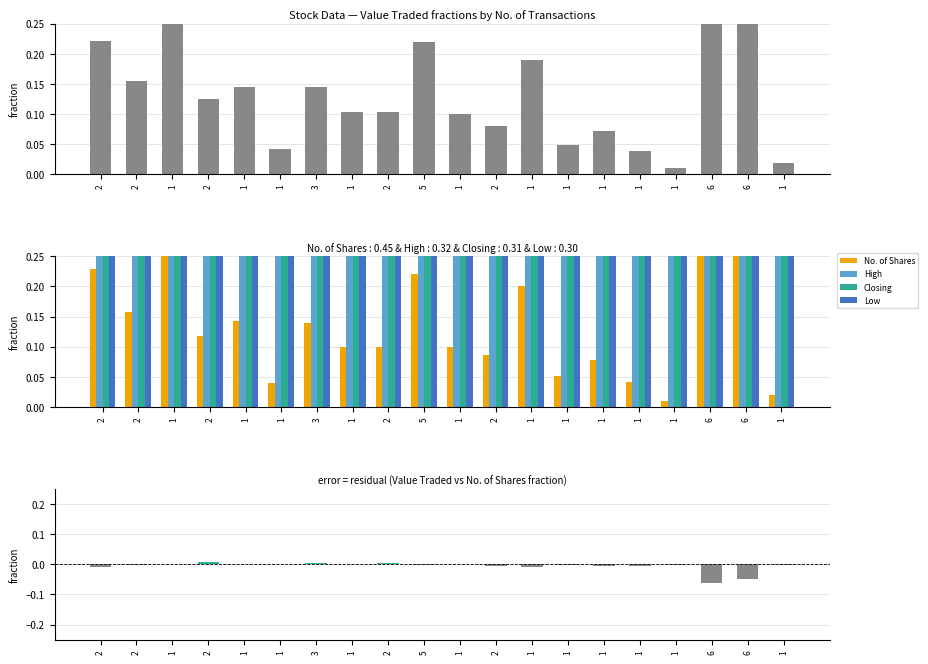

Are the bars grouped side by side (vs. stacked)?

Yes